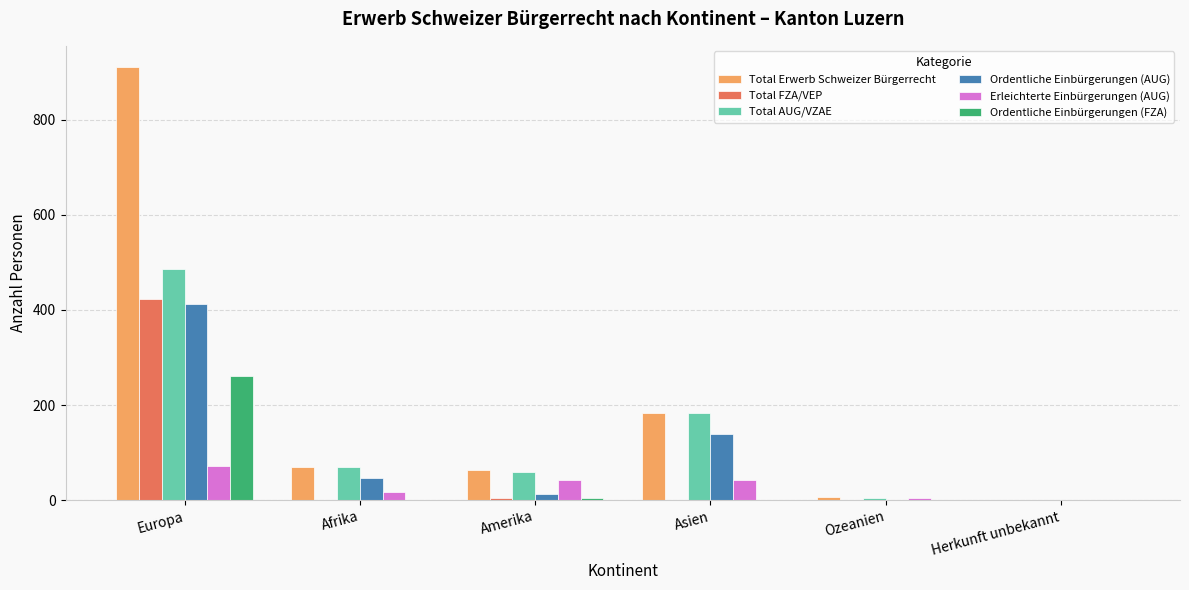

The Ordentliche Einbürgerungen (AUG) series shows 0 at Ozeanien. True or false?

True